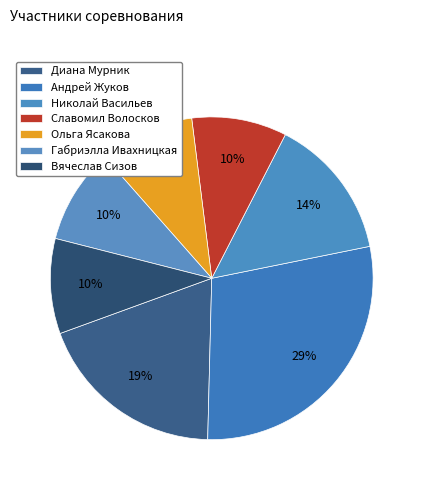

The Диана Мурник slice represents 19% of the pie. True or false?

True